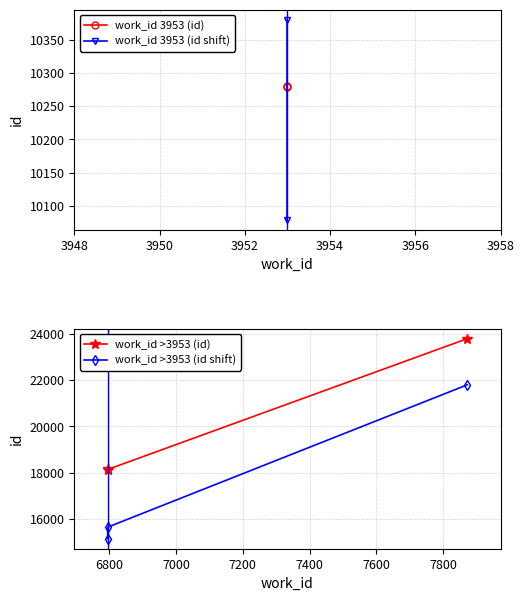

True or false: work_id has a value of 2574 at 6795.

False